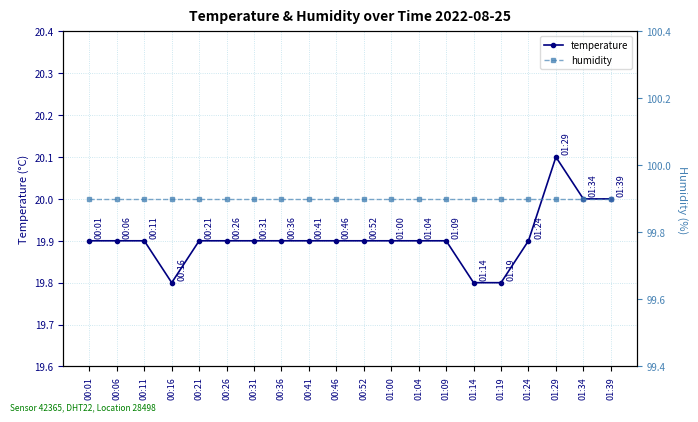

At which label does humidity reach its minimum?

00:01